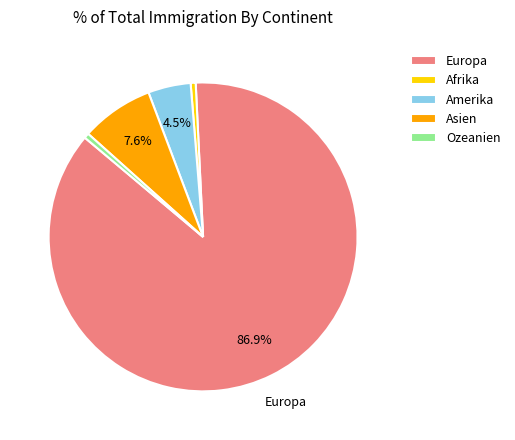

Is there any slice that represents more than half of the pie?

Yes